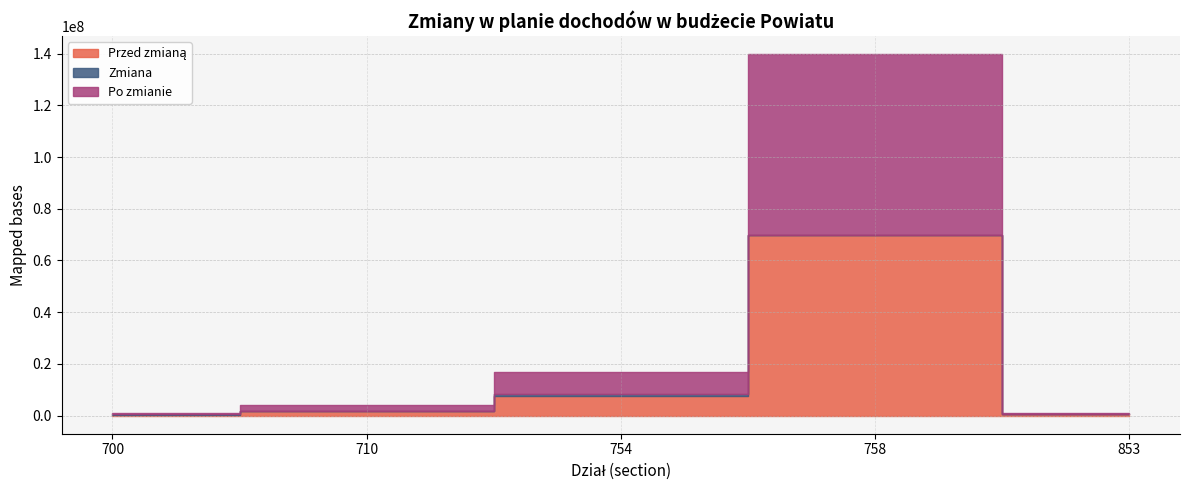

At how many categories does at least one series exceed 68330582?

1